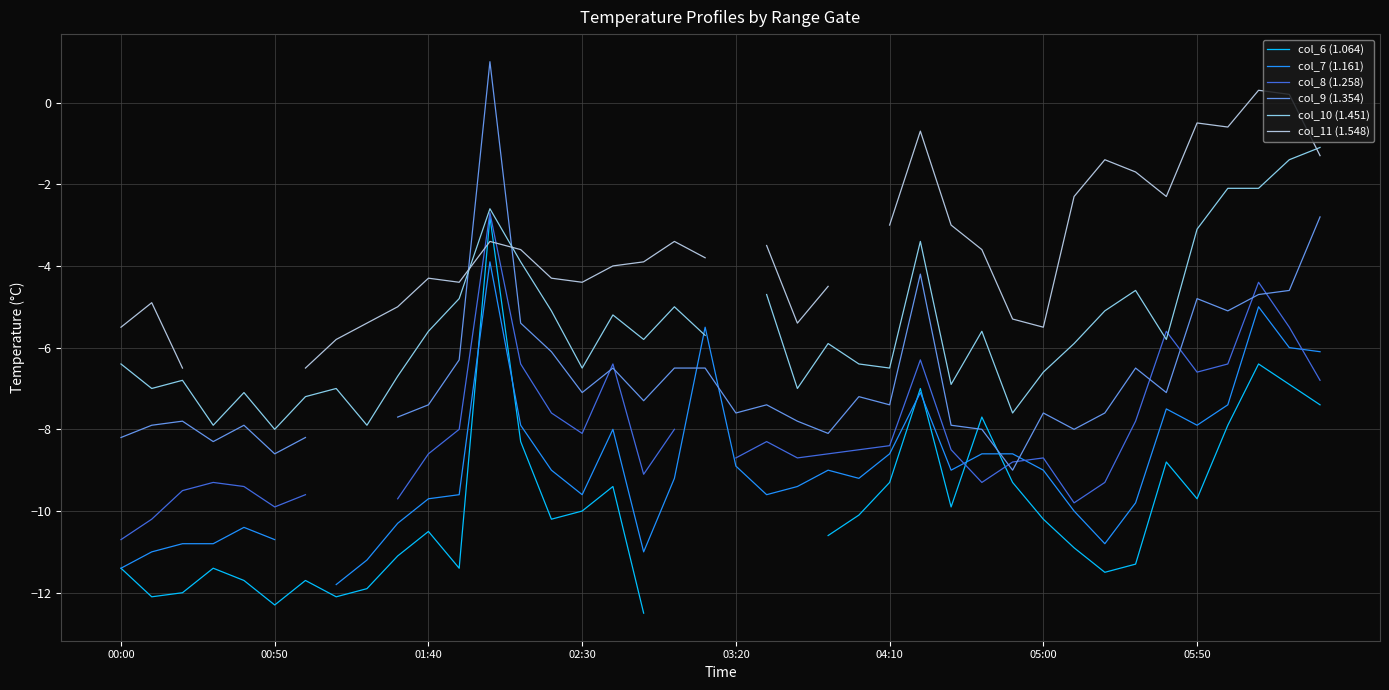

What is the difference between the second highest and minimum values in the col_9 (1.354) series?

6.2